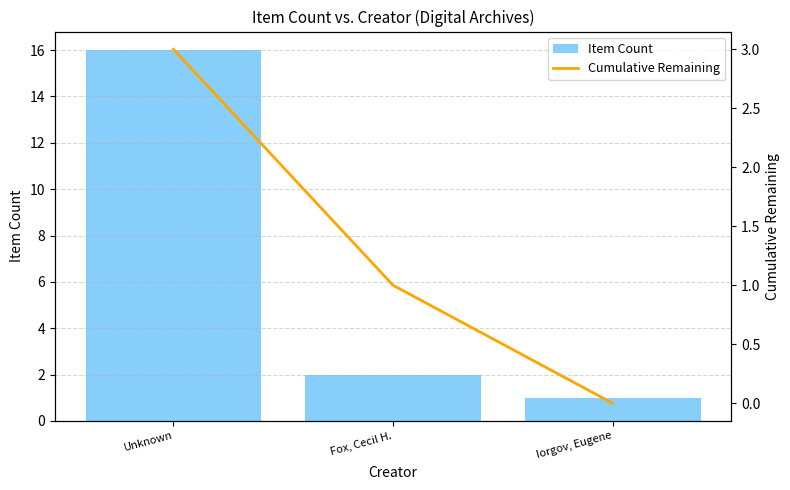

At which label does Item Count reach its peak?

Unknown